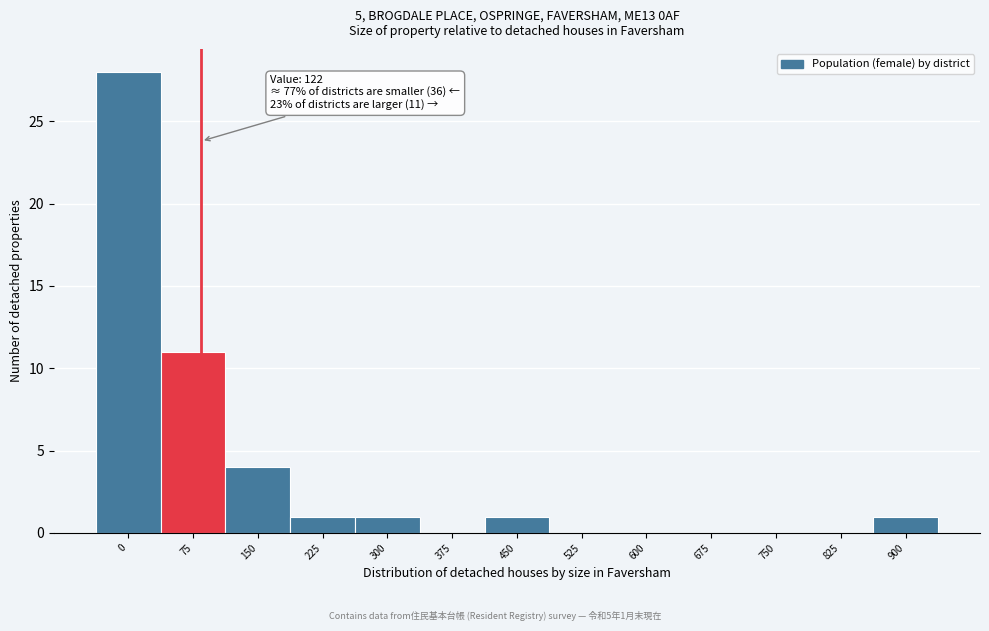

Reading left to right, extract all data points from this chart.

0=28	75=11	150=4	225=1	300=1	375=0	450=1	525=0	600=0	675=0	750=0	825=0	900=1